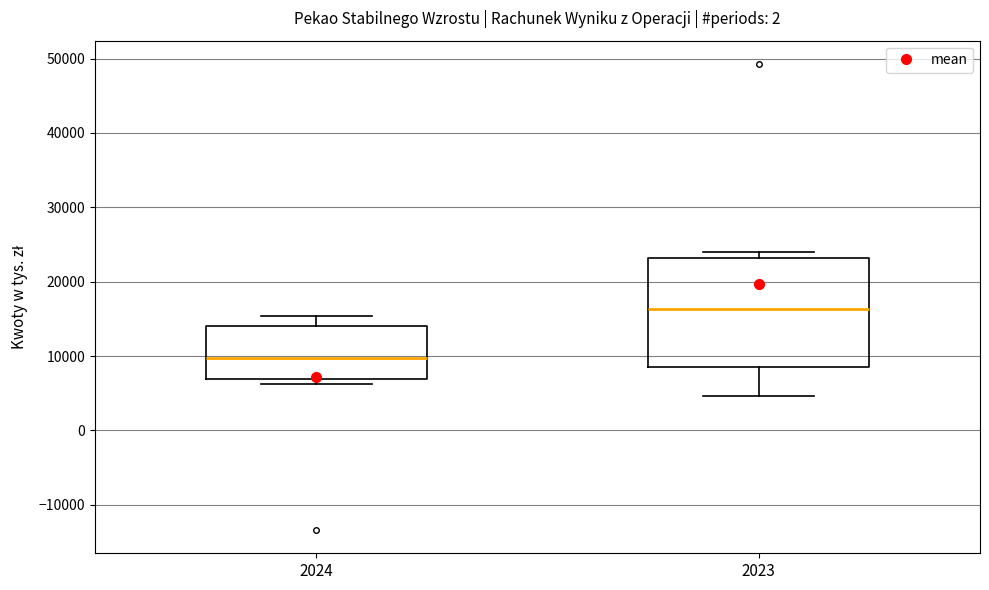

Which box's median line is the highest?

2023